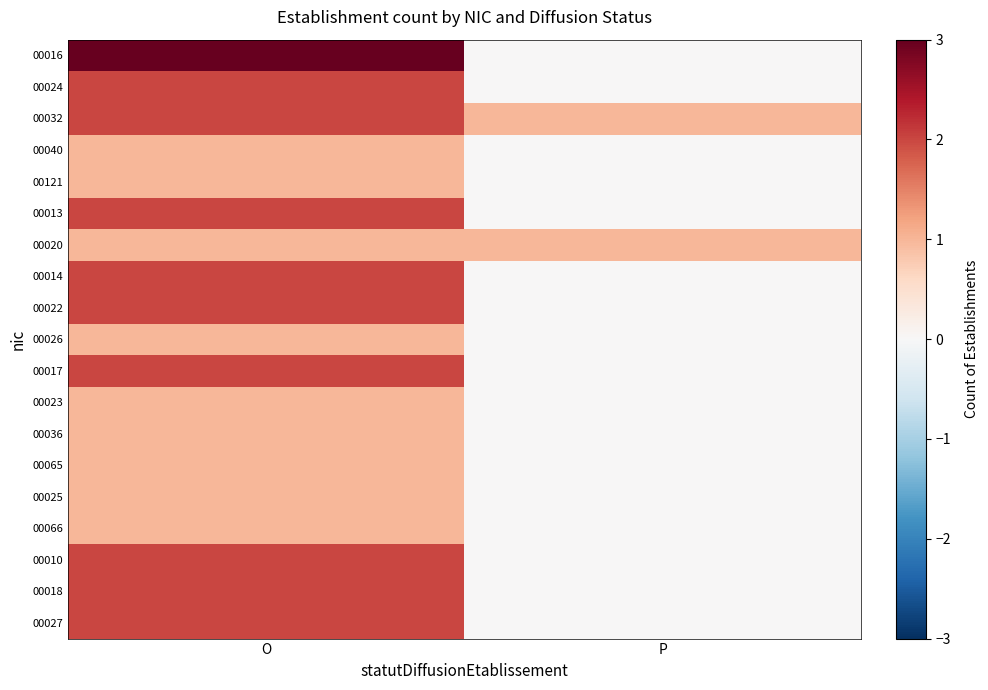

Reading left to right, extract all data points from this chart.

00016: O=3	P=0
00024: O=2	P=0
00032: O=2	P=1
00040: O=1	P=0
00121: O=1	P=0
00013: O=2	P=0
00020: O=1	P=1
00014: O=2	P=0
00022: O=2	P=0
00026: O=1	P=0
00017: O=2	P=0
00023: O=1	P=0
00036: O=1	P=0
00065: O=1	P=0
00025: O=1	P=0
00066: O=1	P=0
00010: O=2	P=0
00018: O=2	P=0
00027: O=2	P=0